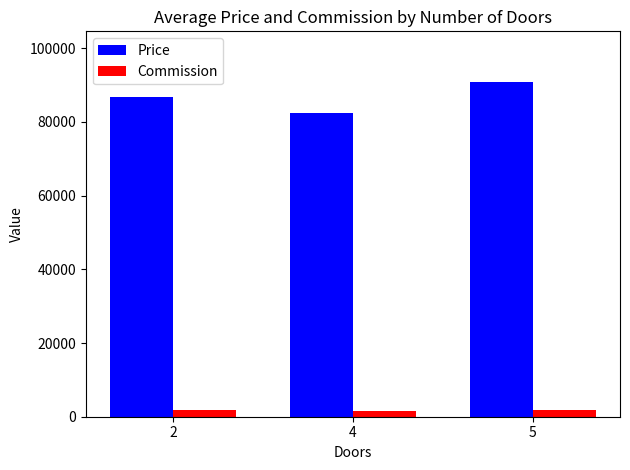

Rank the series by their average value, from highest to lowest.

Price, Commission